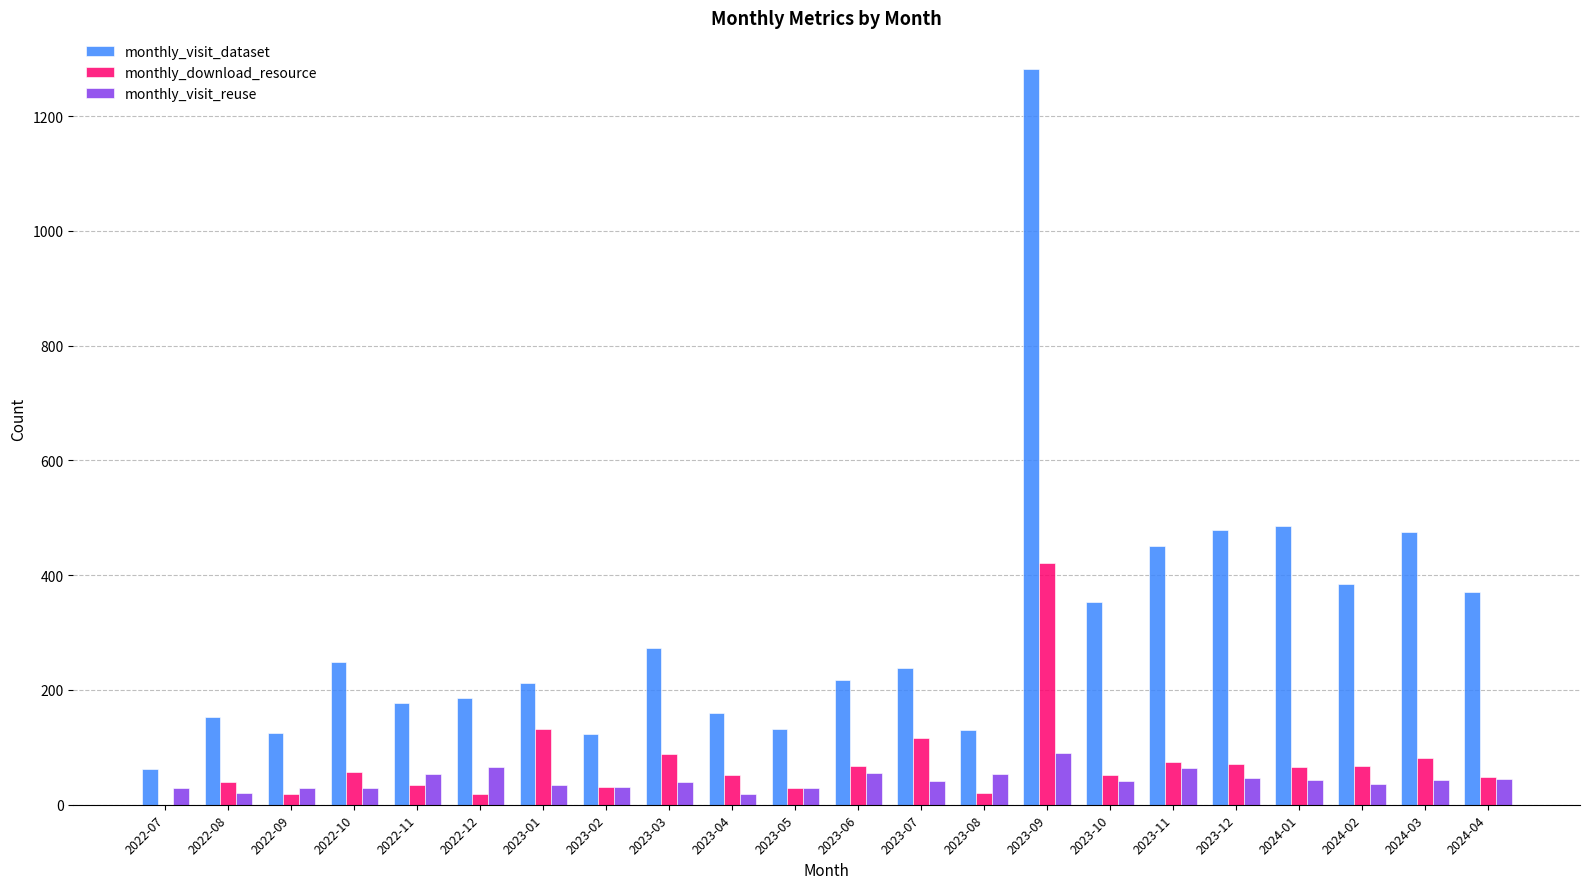

The monthly_download_resource series shows 132 at 2023-01. True or false?

True